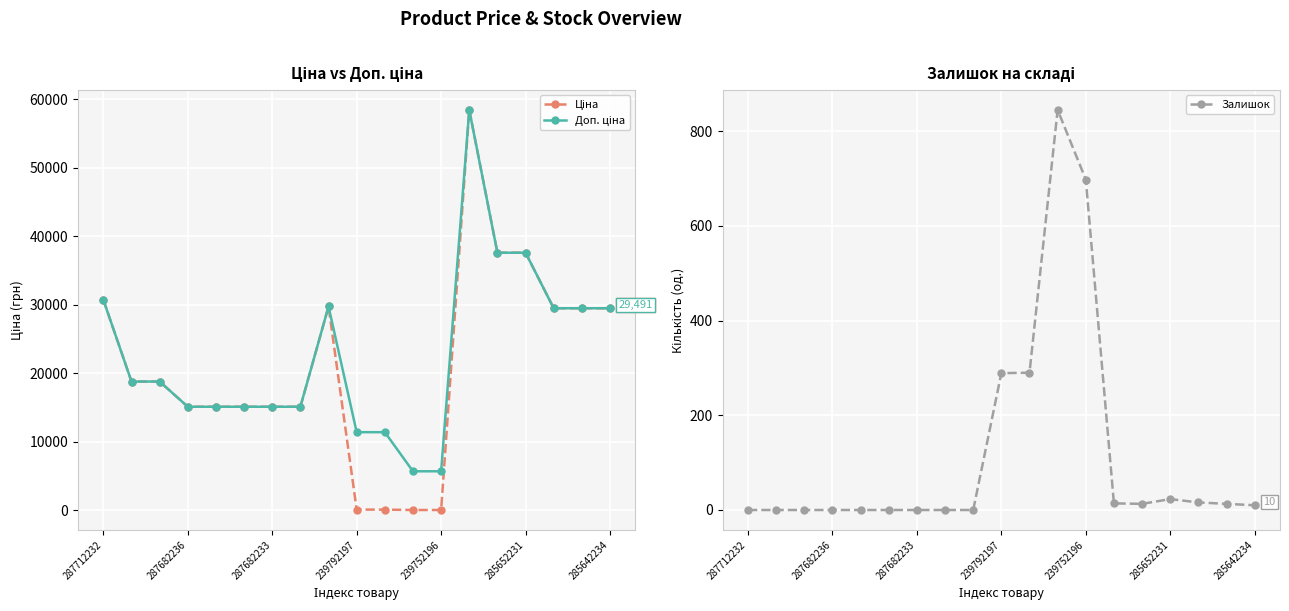

Is it true that Залишок equals -517 at 287682236?

False